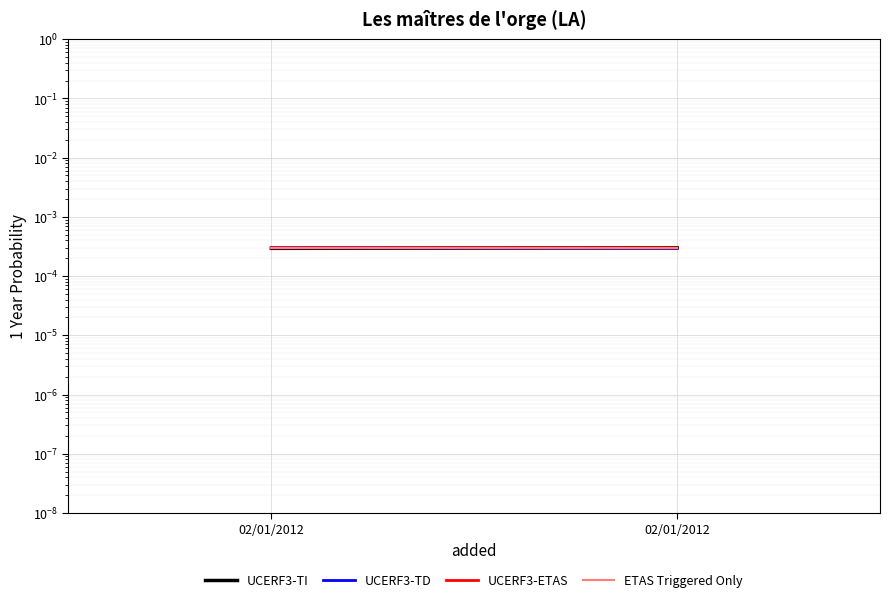

At 02/01/2012, list the series in order from largest to smallest.

UCERF3-TD, ETAS Triggered Only, UCERF3-ETAS, UCERF3-TI